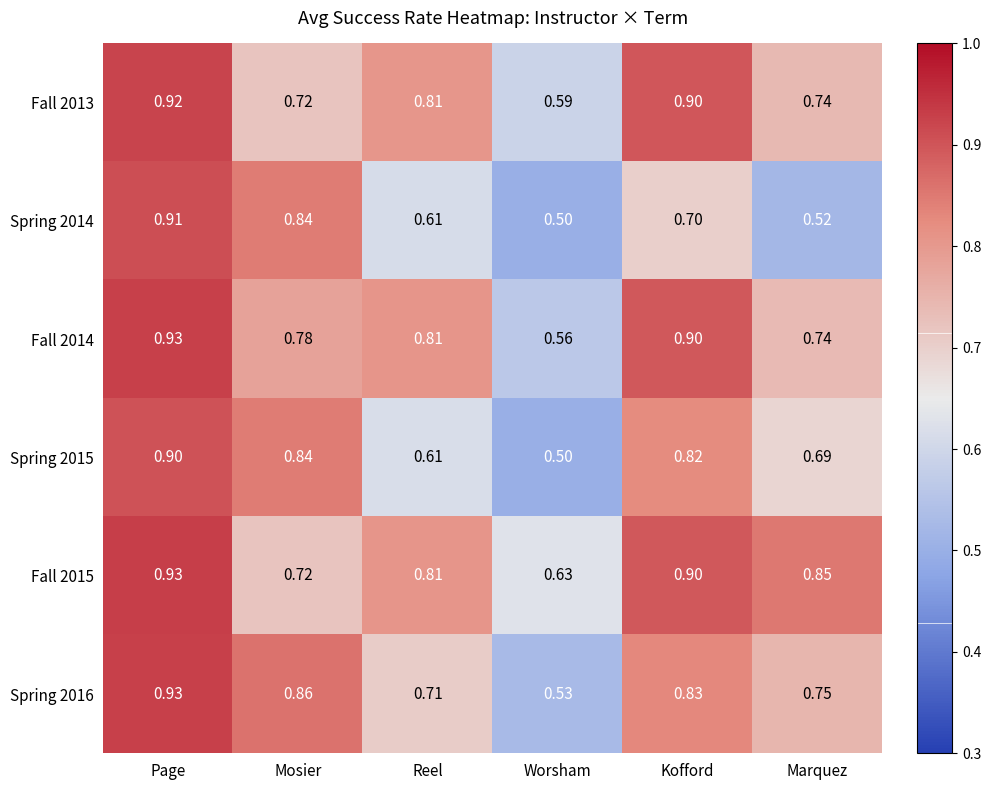

At which category does the chart reach its peak across all series?

Page